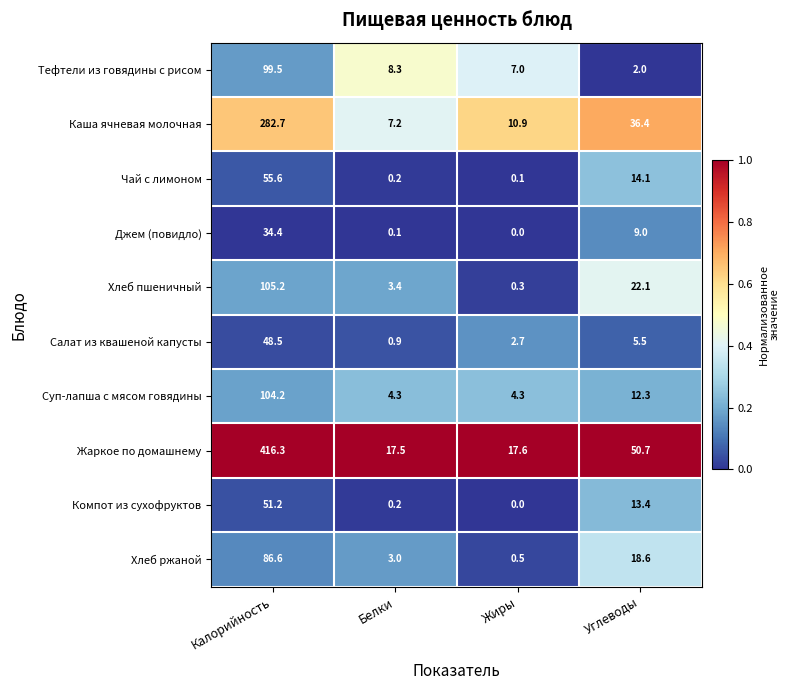

Rank the categories by Чай с лимоном value from highest to lowest.

Калорийность, Углеводы, Белки, Жиры